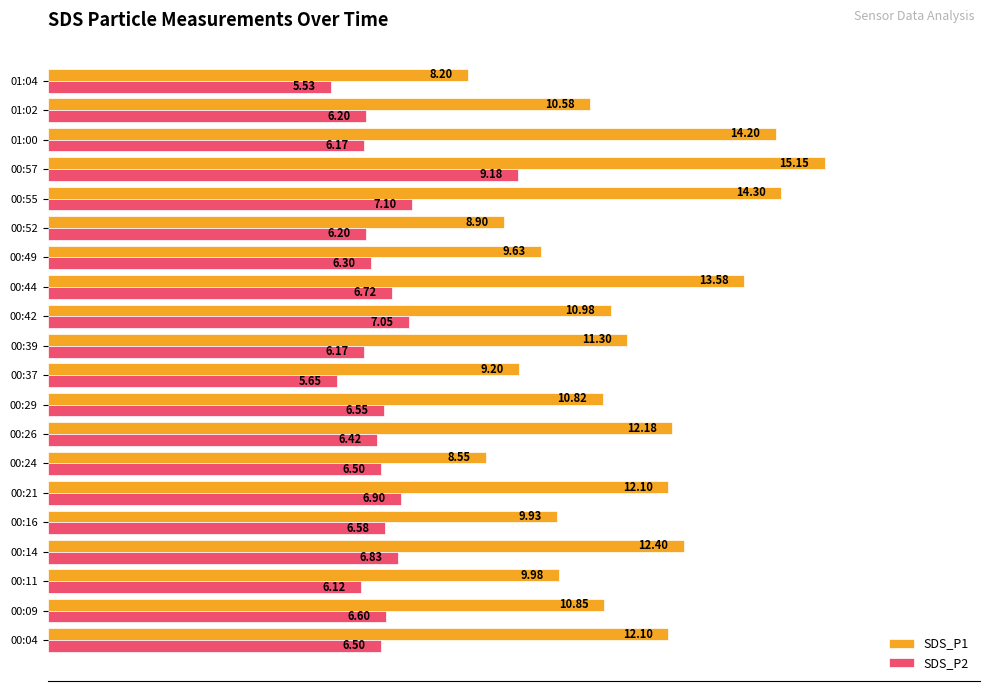

What is the difference between the maximum and second lowest values in the SDS_P2 series?

3.5